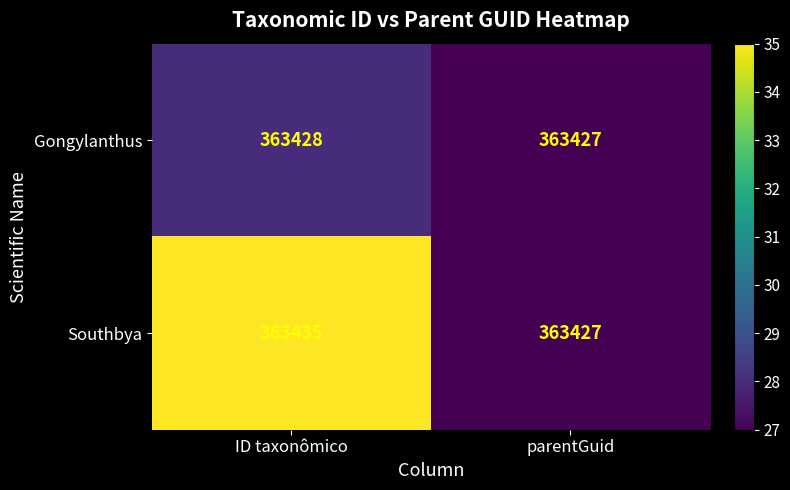

What is the sum of all Gongylanthus values?

726855